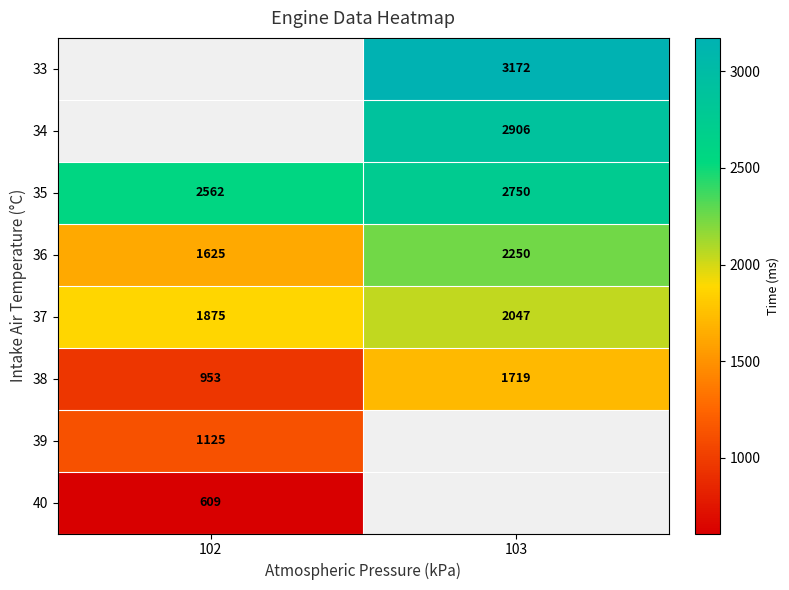

List the labels in order of 38 value, smallest first.

102, 103